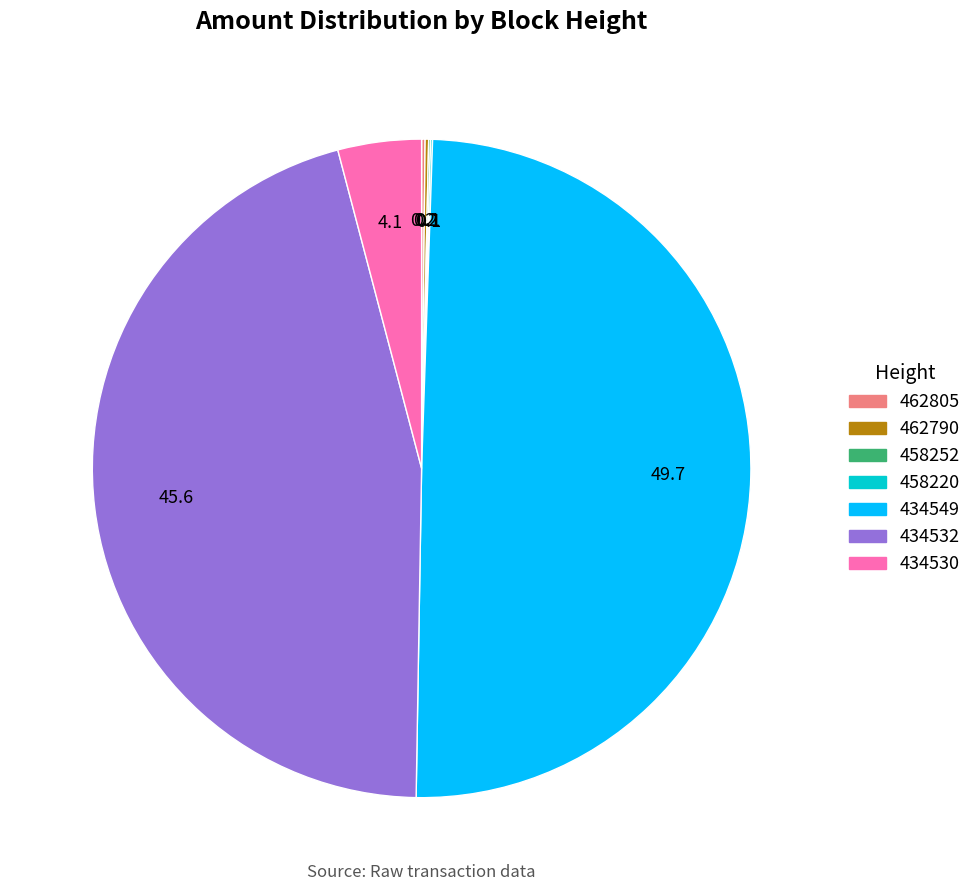

Which slice is the largest?

434549